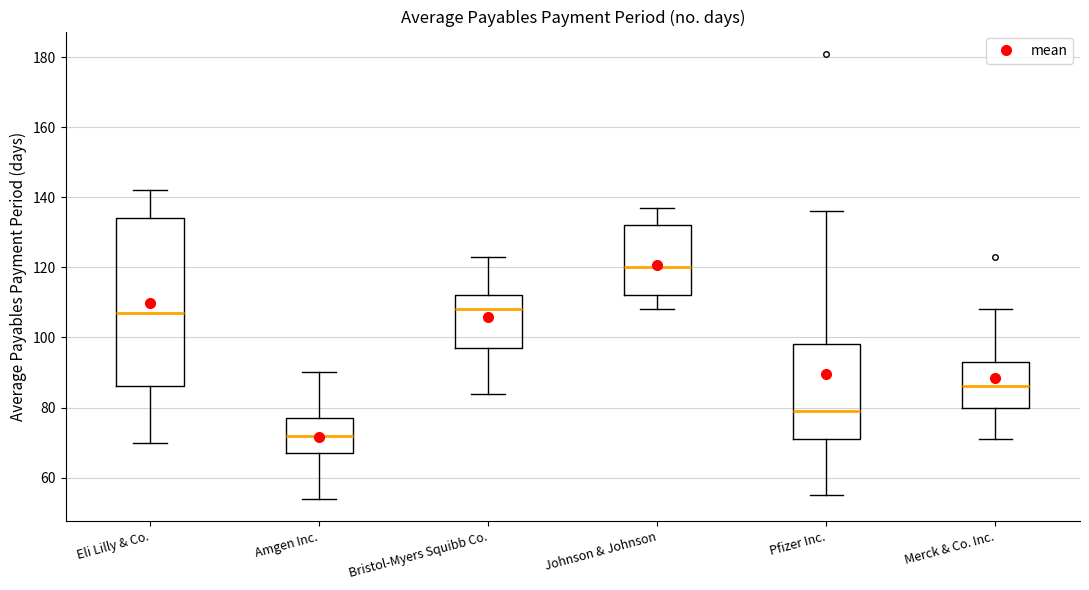

Comparing the boxes themselves (not the whiskers), which one is the tallest?

Eli Lilly & Co.